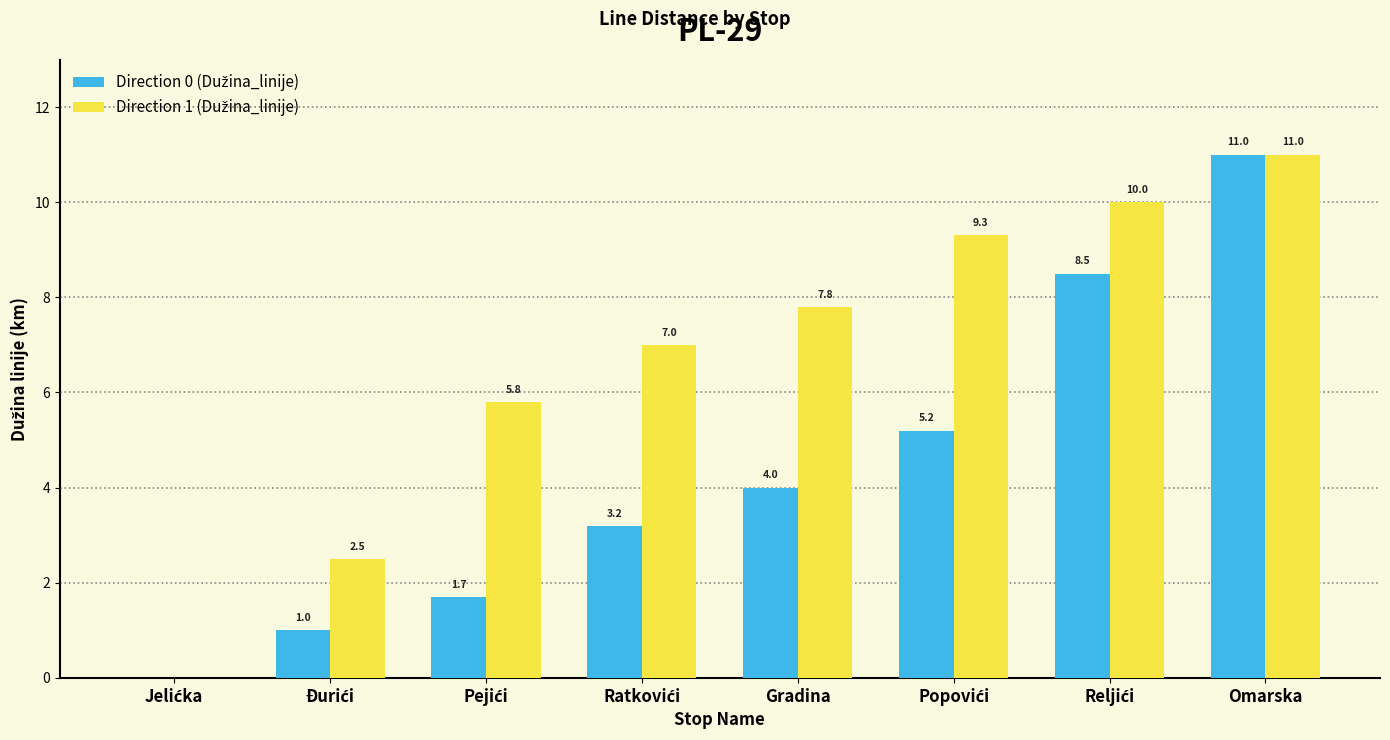

At which category does the chart reach its peak across all series?

Omarska